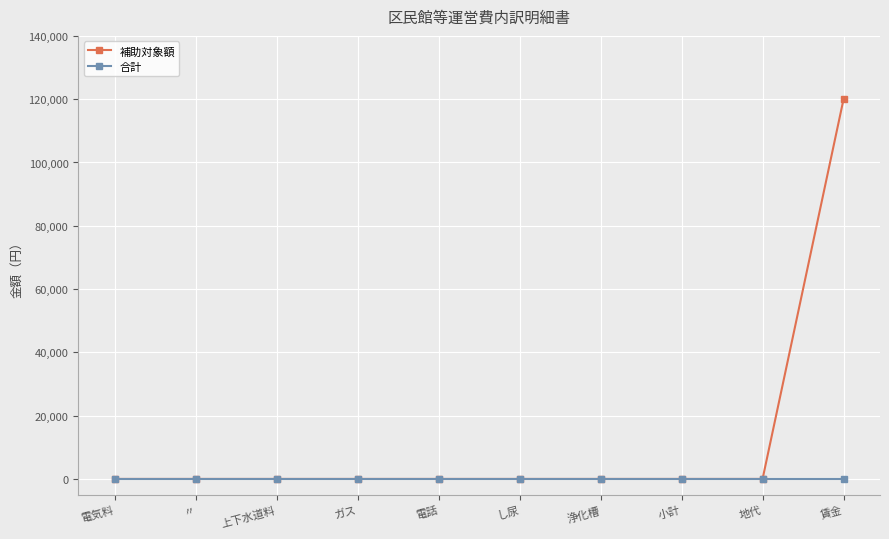

Reading right to left, transcribe all the data shown in this chart.

補助対象額: 120000	0	0	0	0	0	0	0	0	0
合計: 0	0	0	0	0	0	0	0	0	0